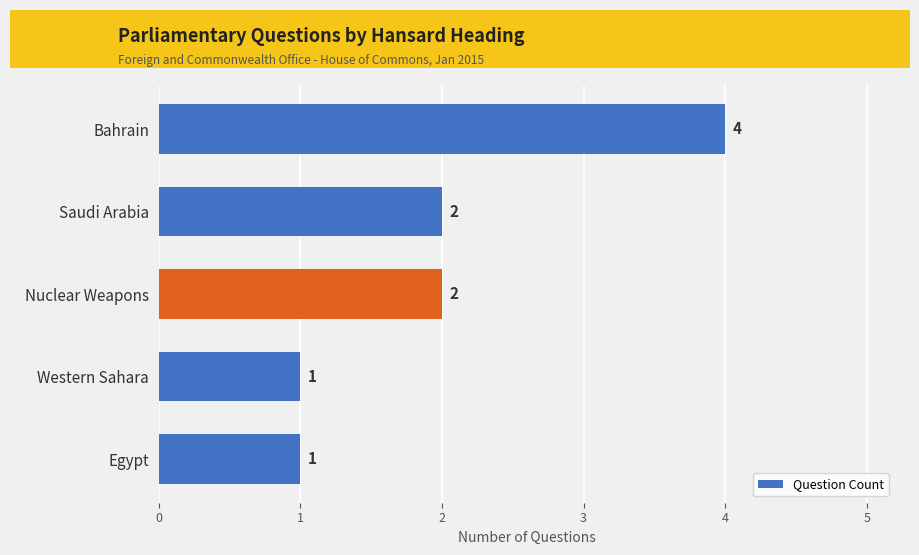

What is the minimum value shown in the chart?

1